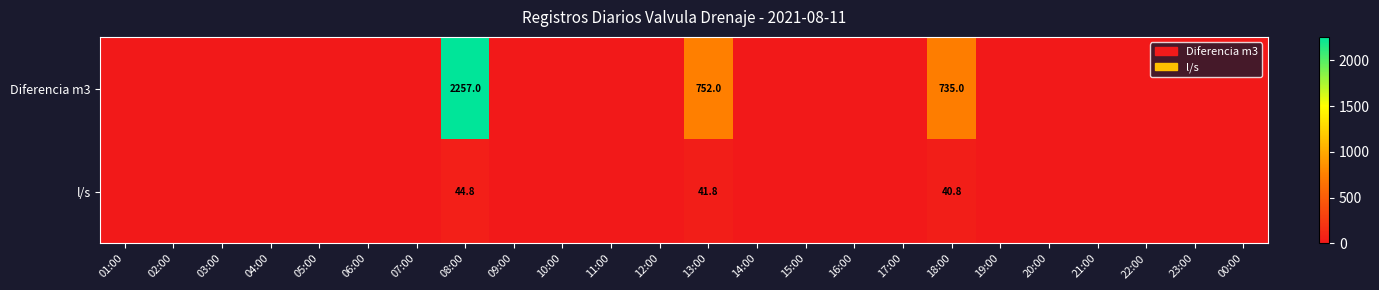

Between 06:00 and 14:00, which is larger?

06:00